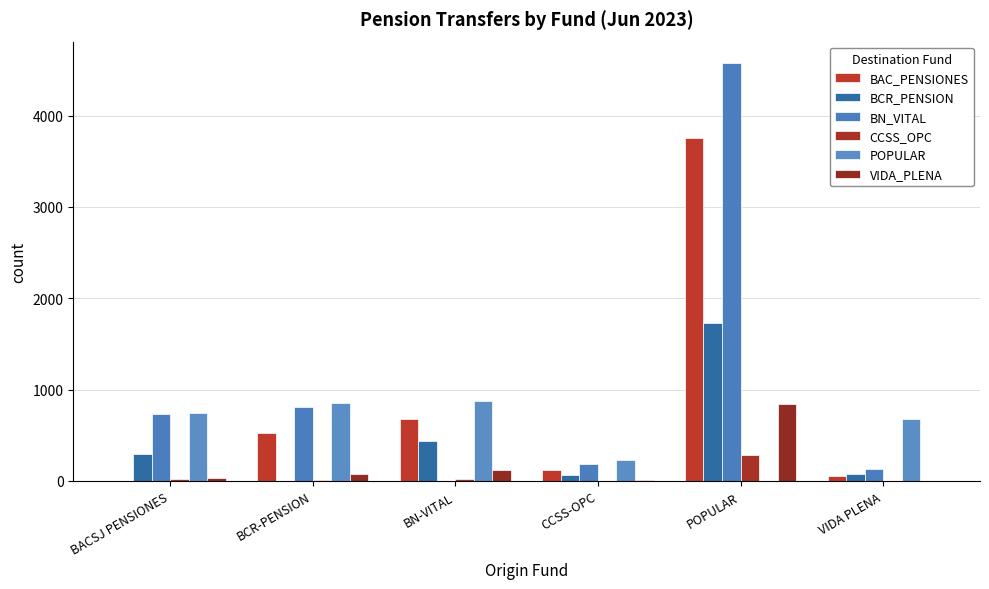

Reading left to right, list all the values displayed in this chart.

BAC_PENSIONES: BACSJ PENSIONES=0	BCR-PENSION=530	BN-VITAL=675	CCSS-OPC=116	POPULAR=3753	VIDA PLENA=57
BCR_PENSION: BACSJ PENSIONES=295	BCR-PENSION=0	BN-VITAL=438	CCSS-OPC=69	POPULAR=1732	VIDA PLENA=72
BN_VITAL: BACSJ PENSIONES=735	BCR-PENSION=807	BN-VITAL=0	CCSS-OPC=188	POPULAR=4581	VIDA PLENA=126
CCSS_OPC: BACSJ PENSIONES=21	BCR-PENSION=14	BN-VITAL=17	CCSS-OPC=0	POPULAR=282	VIDA PLENA=0
POPULAR: BACSJ PENSIONES=746	BCR-PENSION=854	BN-VITAL=875	CCSS-OPC=232	POPULAR=0	VIDA PLENA=678
VIDA_PLENA: BACSJ PENSIONES=33	BCR-PENSION=74	BN-VITAL=124	CCSS-OPC=12	POPULAR=847	VIDA PLENA=0